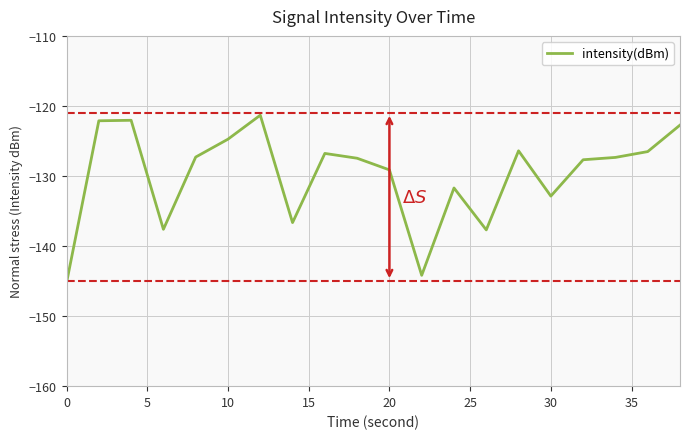

What is the difference between the maximum and minimum values?

23.9